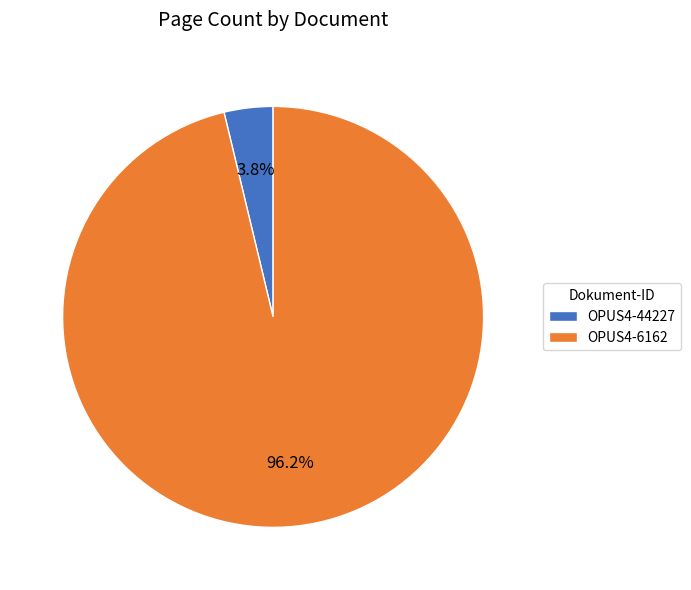

Is there any slice that represents more than half of the pie?

Yes